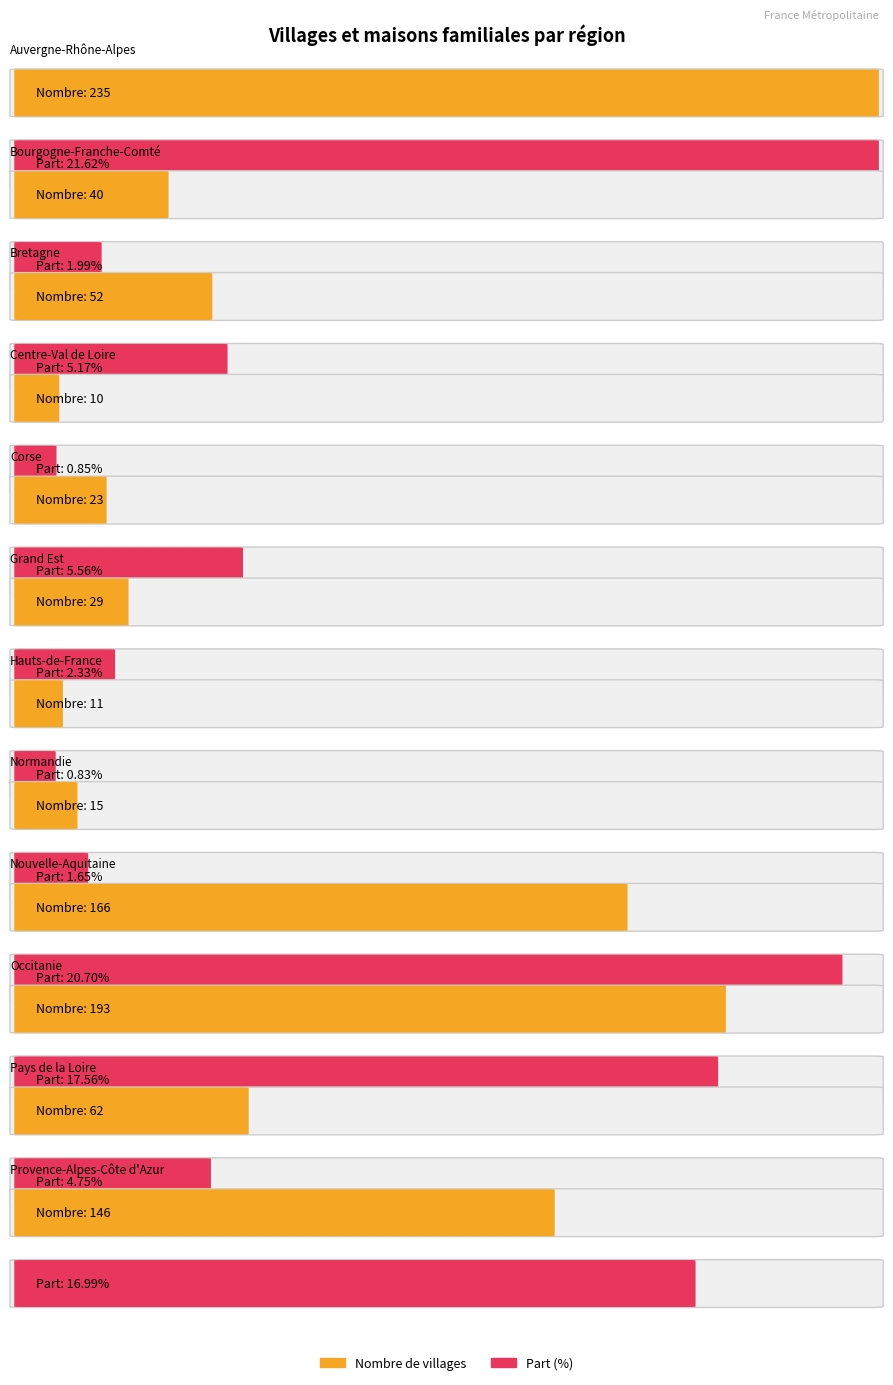

Between Corse and Pays de la Loire, which is larger?

Pays de la Loire